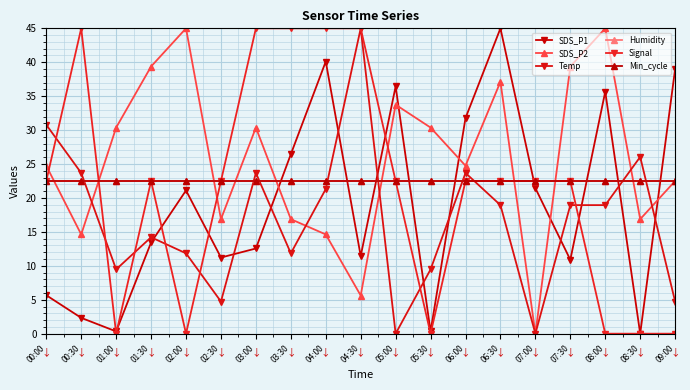

At which label is Temp closest to 22?

04:00